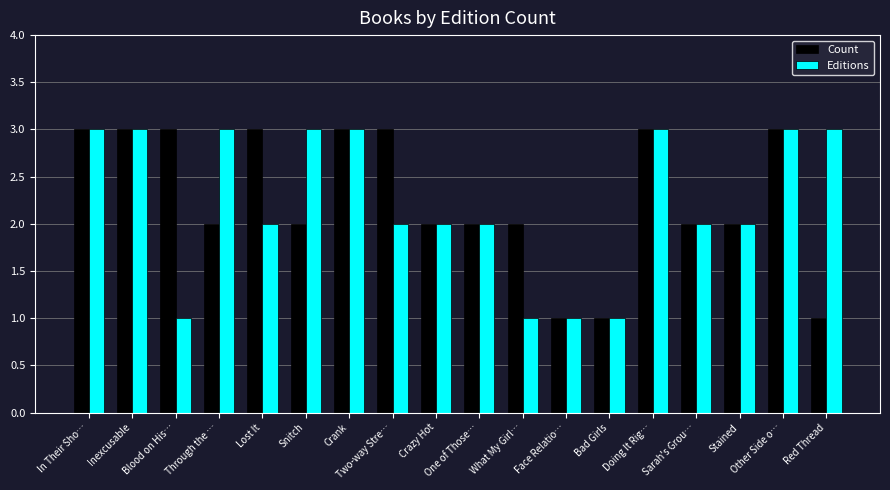

Is it true that Count equals 2 at One of Those…?

True